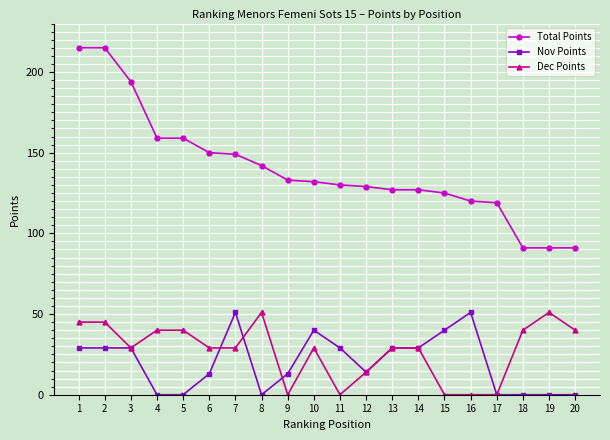

Which series has the largest total across all categories?

Total Points